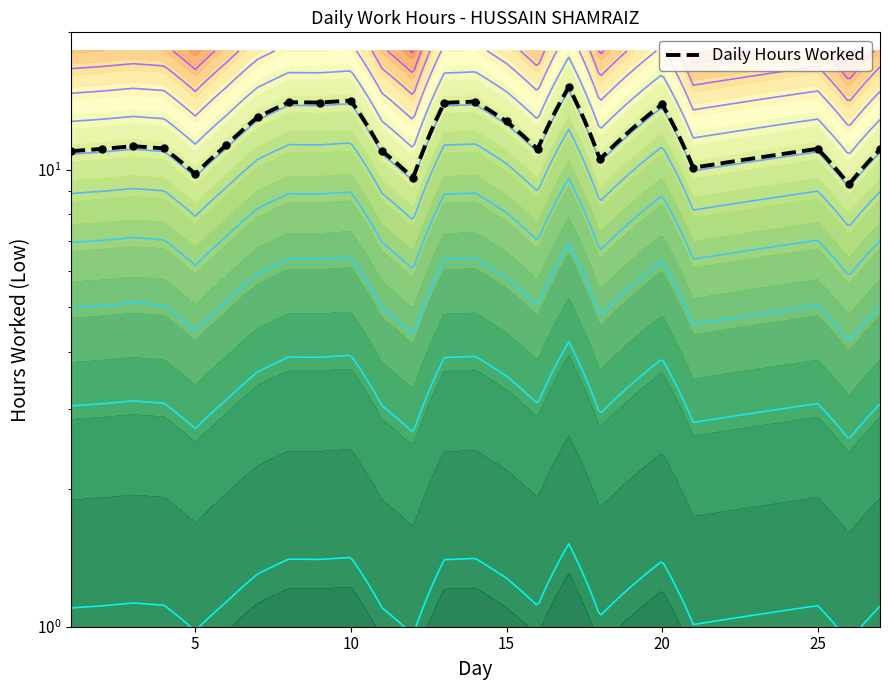

What is the ratio of the value at 9 to the value at 10?

1.0